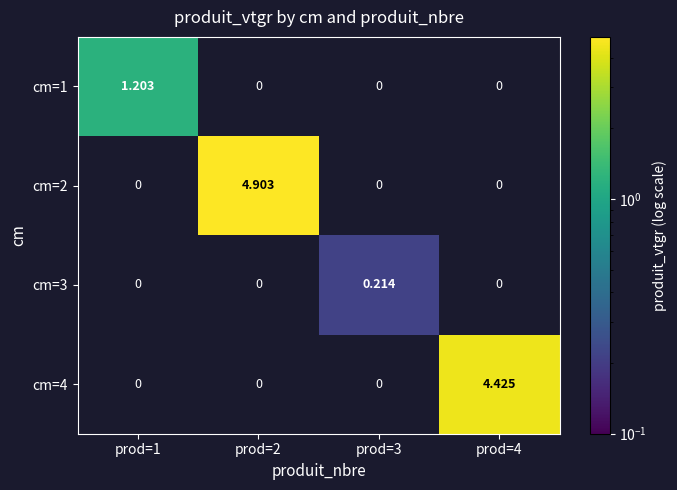

Count the number of data series in this chart.

4